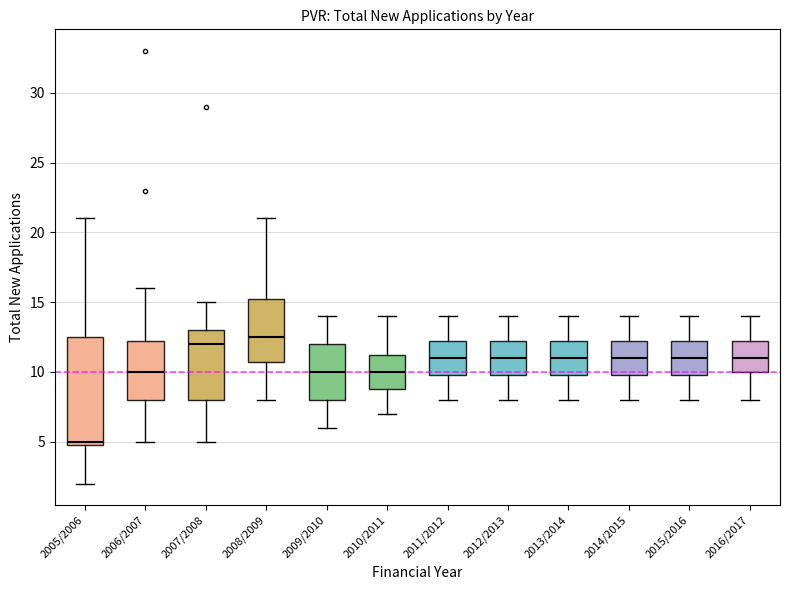

Where does the median line of the box for 2008/2009 sit on the y-axis? The values are not printed on the chart, so give them approximately, as read against the axis.

12.5